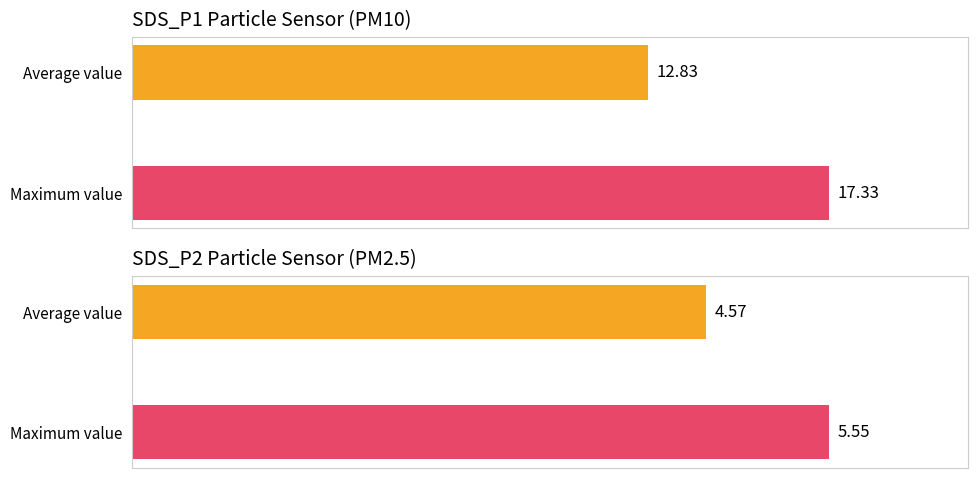

What are all the series names shown in the legend?

SDS_P1, SDS_P2